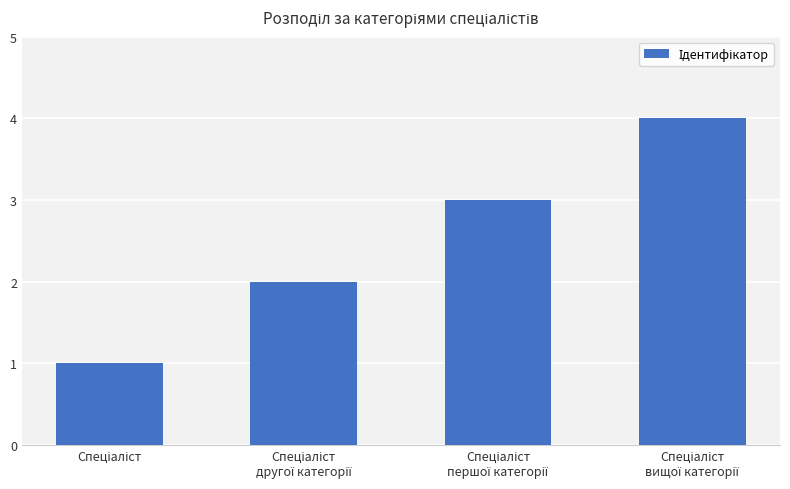

What is the difference between the maximum and minimum values?

3